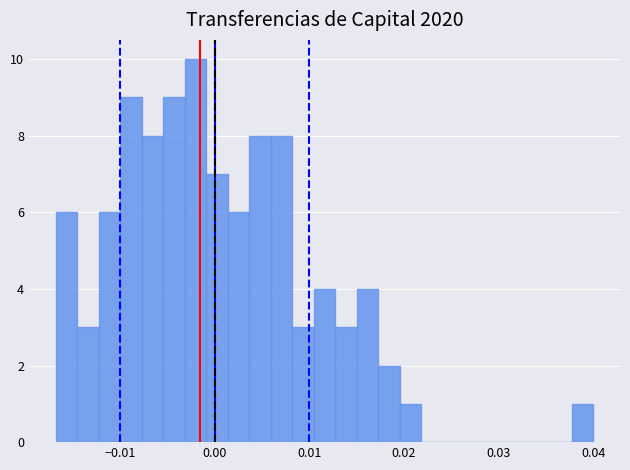

Around what value on the x-axis is the tallest bar? Give the approximate position of its centre, as read against the axis.

-0.002